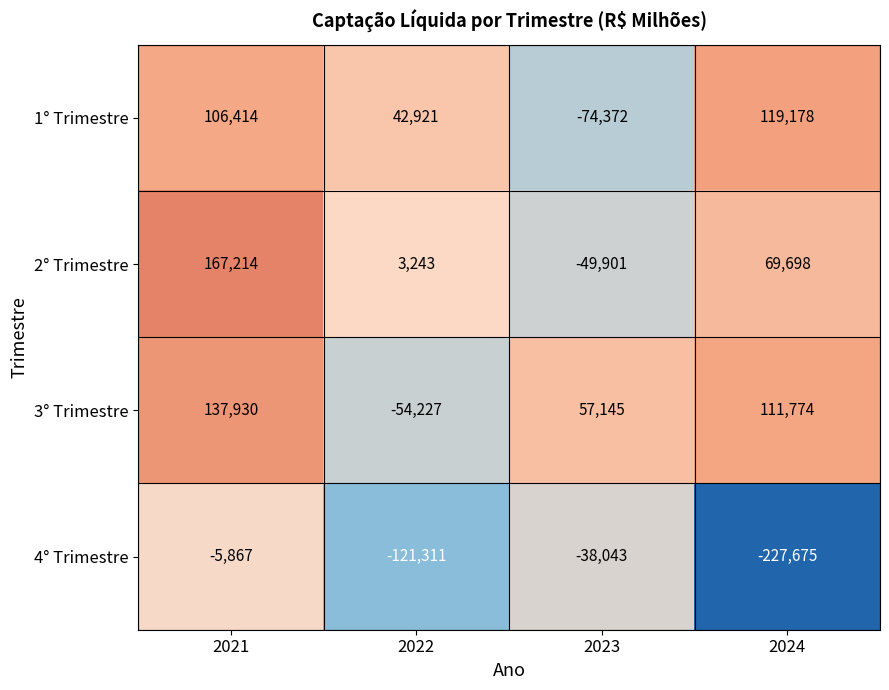

Reading left to right, extract all data points from this chart.

1° Trimestre: 106414	42921	-74372	119178
2° Trimestre: 167214	3243	-49901	69698
3° Trimestre: 137930	-54227	57145	111774
4° Trimestre: -5867	-121311	-38043	-227675